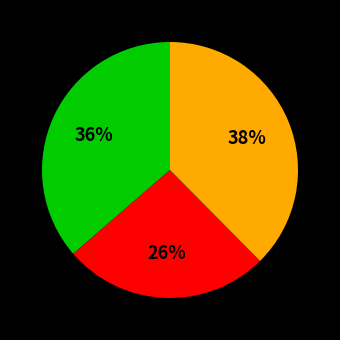

How many segments does this pie chart have?

3